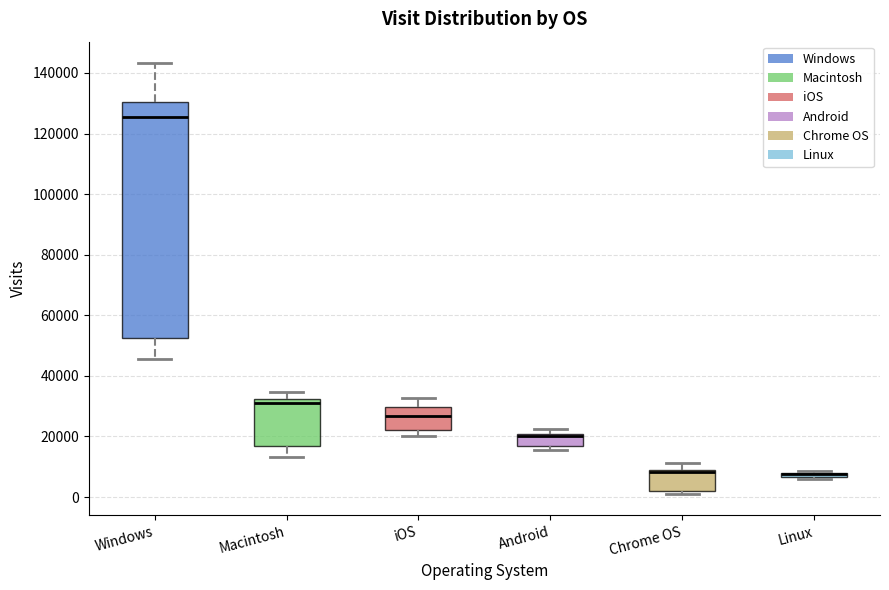

Which box is the tallest, from its lower edge to its upper edge?

Windows